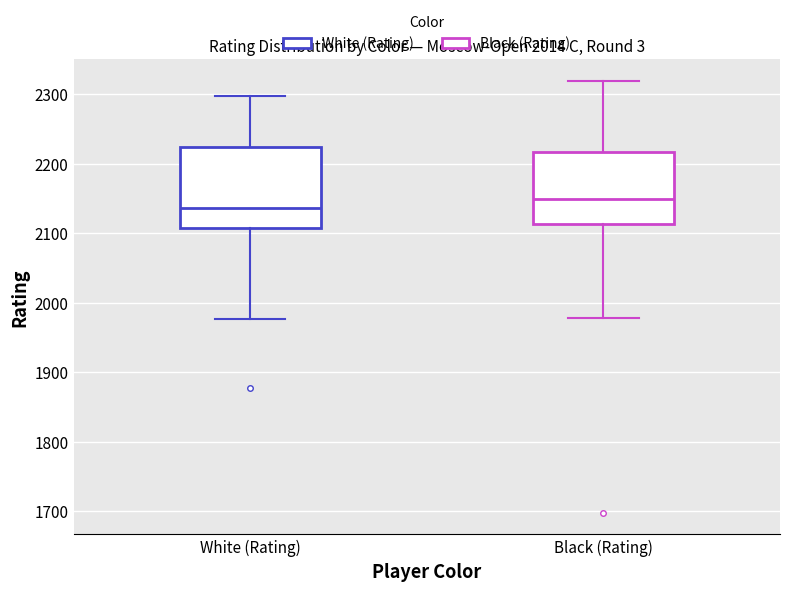

Reading left to right, read every box against the y-axis: the position of its median line, the range the box covers, and the ends of its whiskers. The values are not printed on the chart, so give them approximately, as read against the axis.

White (Rating): median 2140, box 2110 to 2220, whiskers 1980 to 2300
Black (Rating): median 2150, box 2110 to 2220, whiskers 1980 to 2320